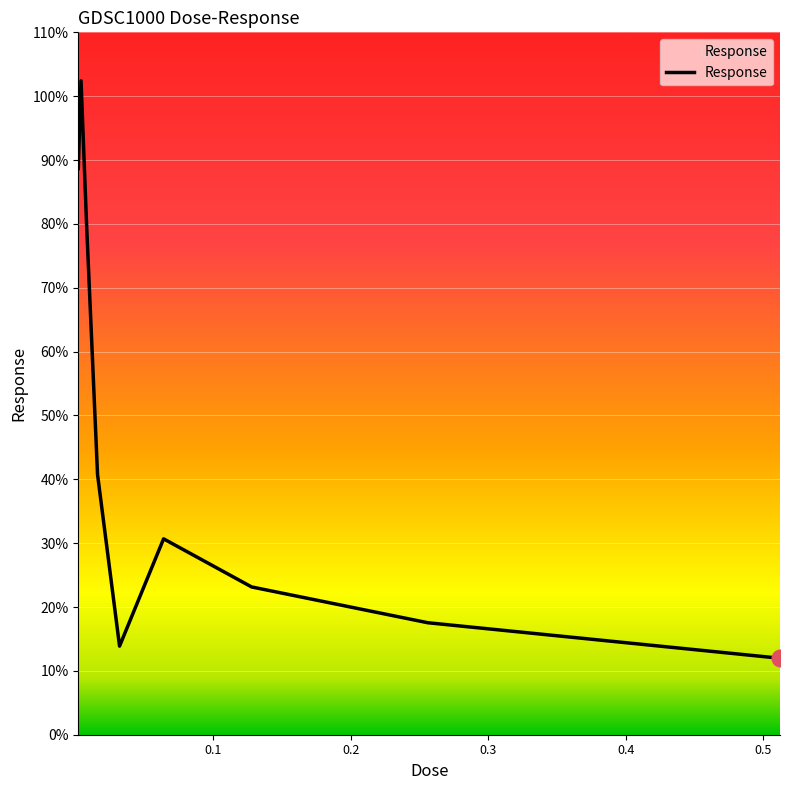

What is the difference between the maximum and minimum values?

90.4